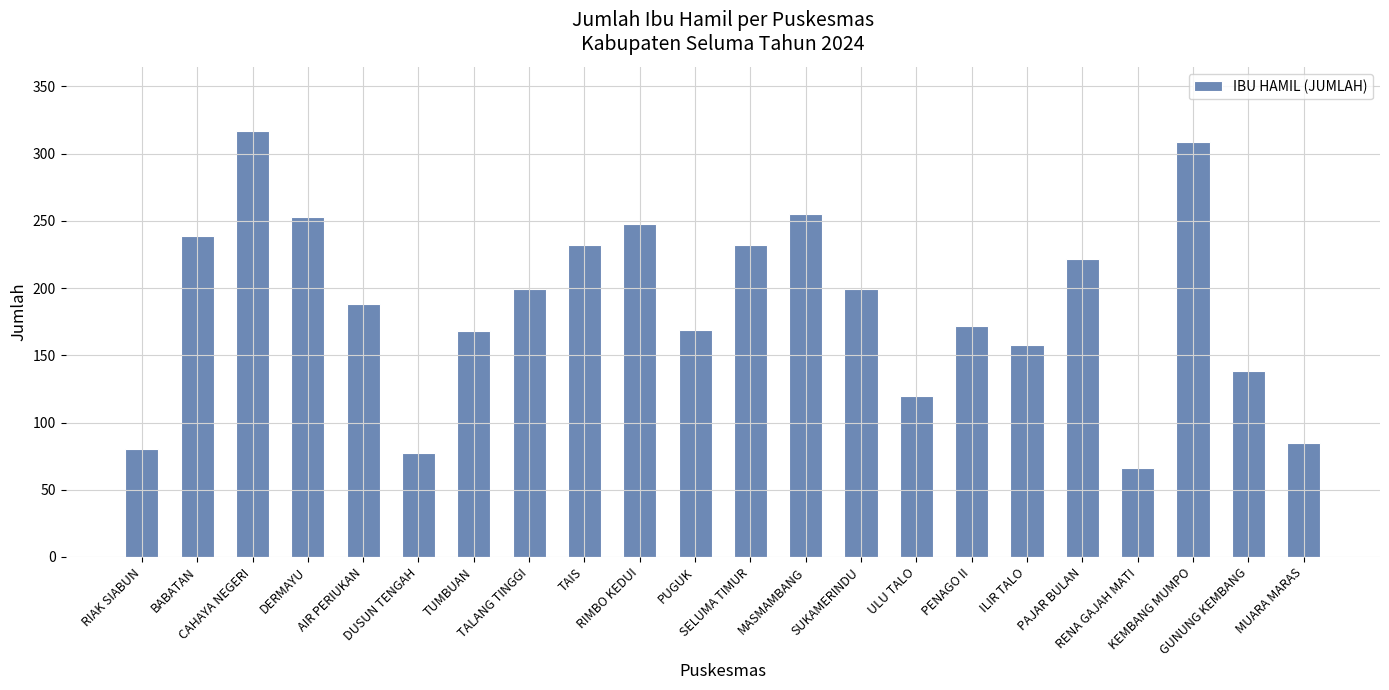

What is the average value?

188